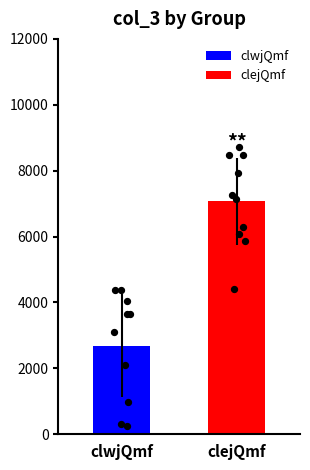

What is the highest value of the clwjQmf series?

2683.5